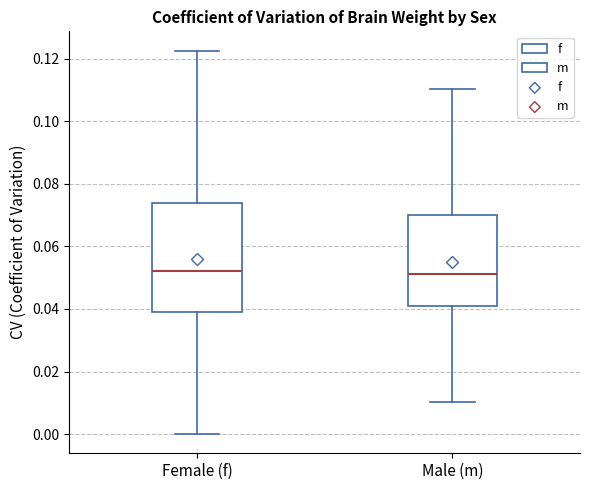

Reading left to right, transcribe this box plot: for each box, give where its median line is, the range the box spans, and where its two whiskers end, as read against the y-axis. The values are not printed on the chart, so give them approximately, as read against the axis.

Female (f): median 0.052, box 0.038 to 0.074, whiskers 0.000 to 0.122
Male (m): median 0.052, box 0.040 to 0.070, whiskers 0.010 to 0.110